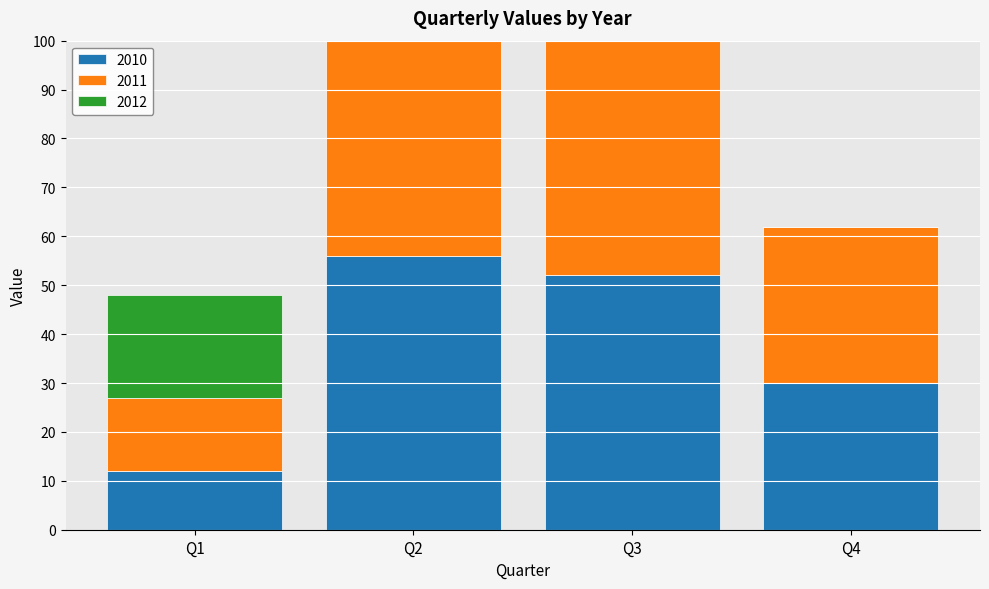

What is the value of the 2010 bar at the 2nd from the left?

56